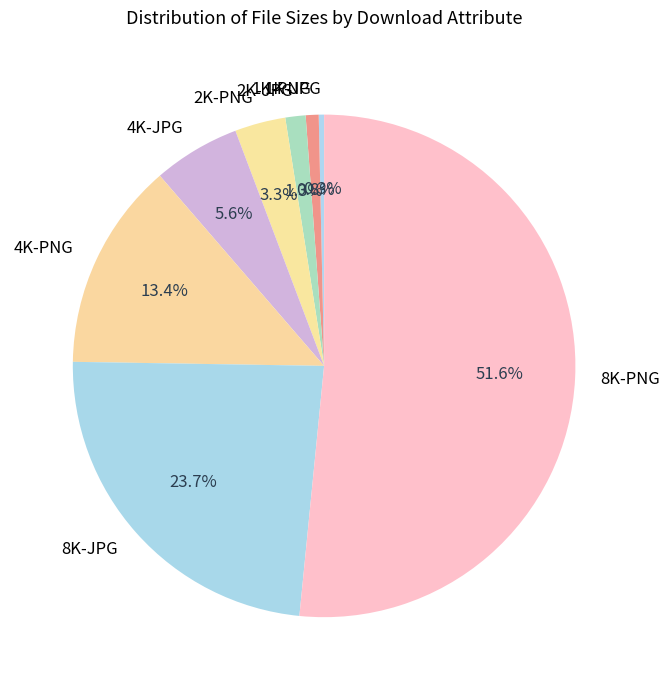

What is the ratio of the value at 2K-JPG to the value at 2K-PNG?

0.4